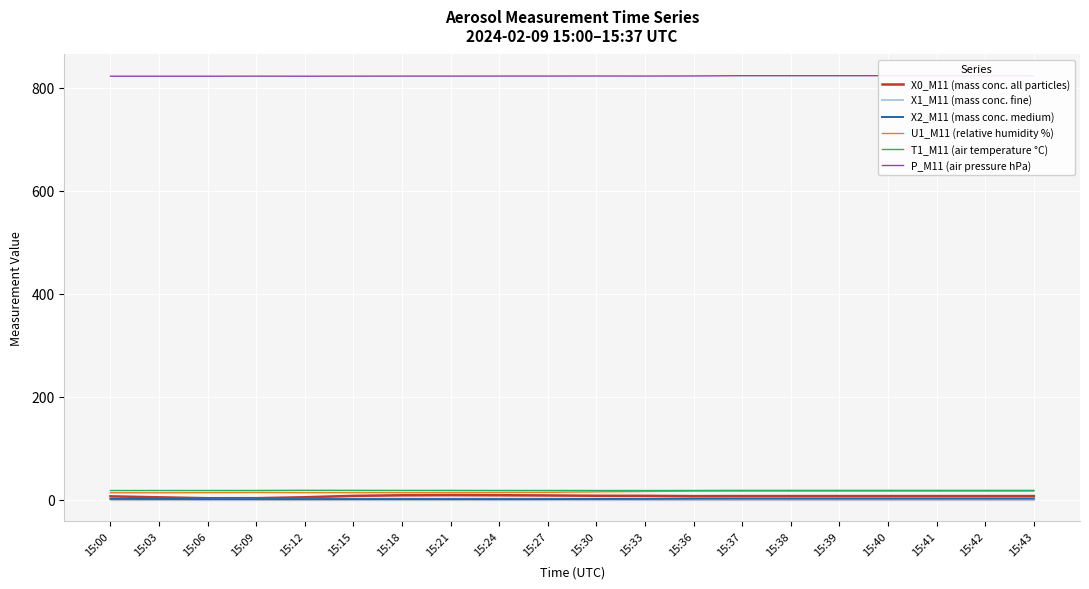

What are all the series names shown in the legend?

X0_M11 (mass conc. all particles), X1_M11 (mass conc. fine), X2_M11 (mass conc. medium), U1_M11 (relative humidity %), T1_M11 (air temperature °C), P_M11 (air pressure hPa)